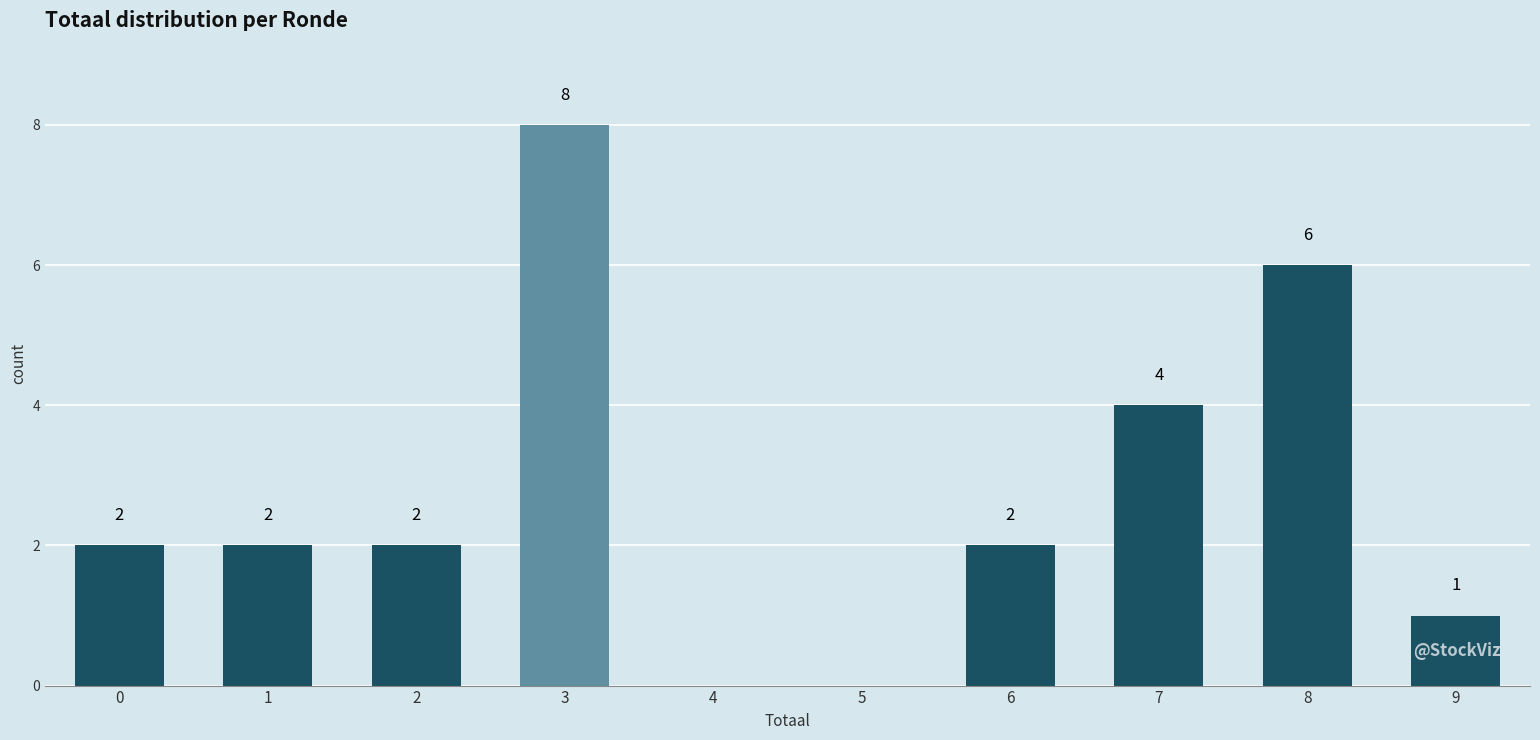

Reading right to left, transcribe all the data shown in this chart.

9=1	8=6	7=4	6=2	5=0	4=0	3=8	2=2	1=2	0=2